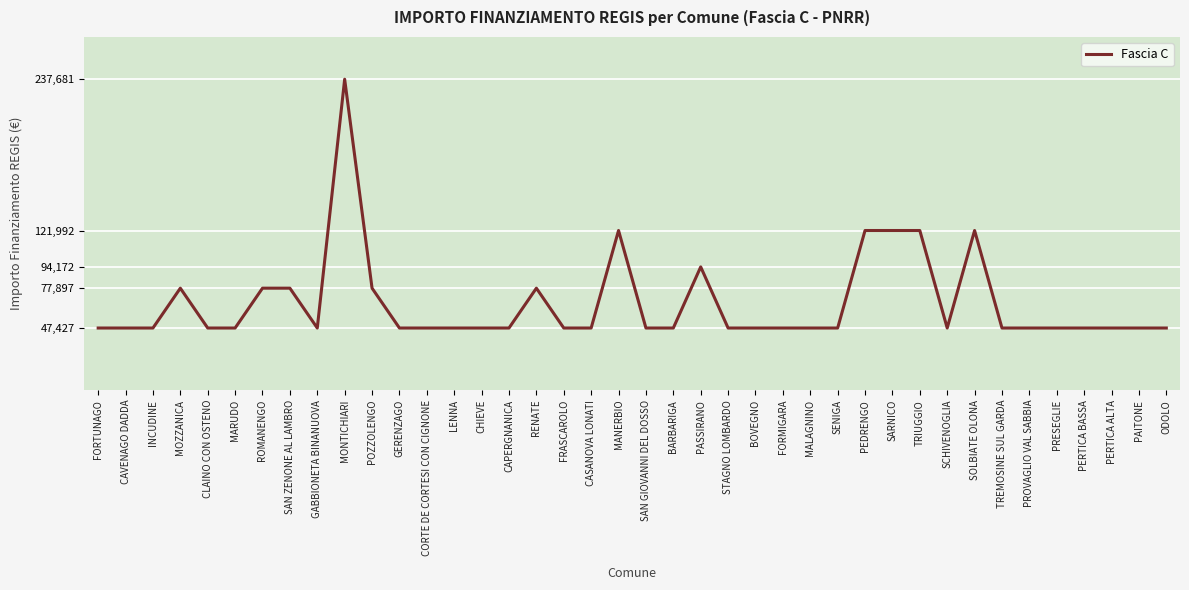

What is the minimum value shown in the chart?

47427